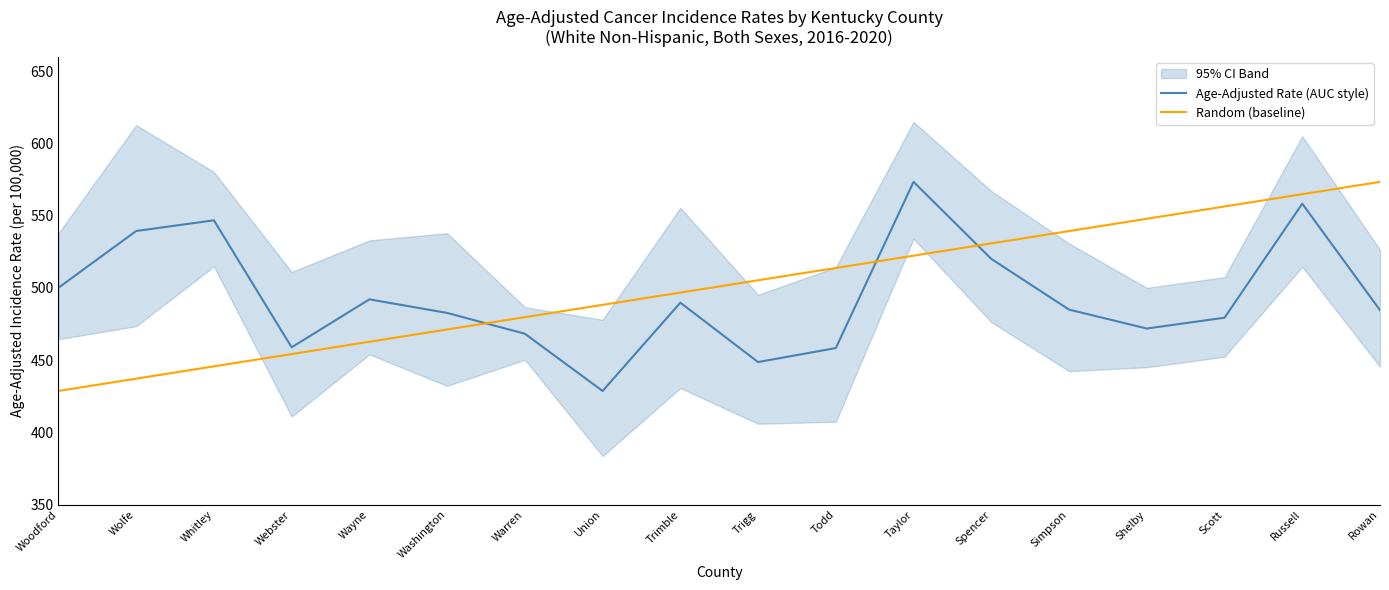

True or false: Random (baseline) and Age-Adjusted Rate (AUC style) cross at least once.

True